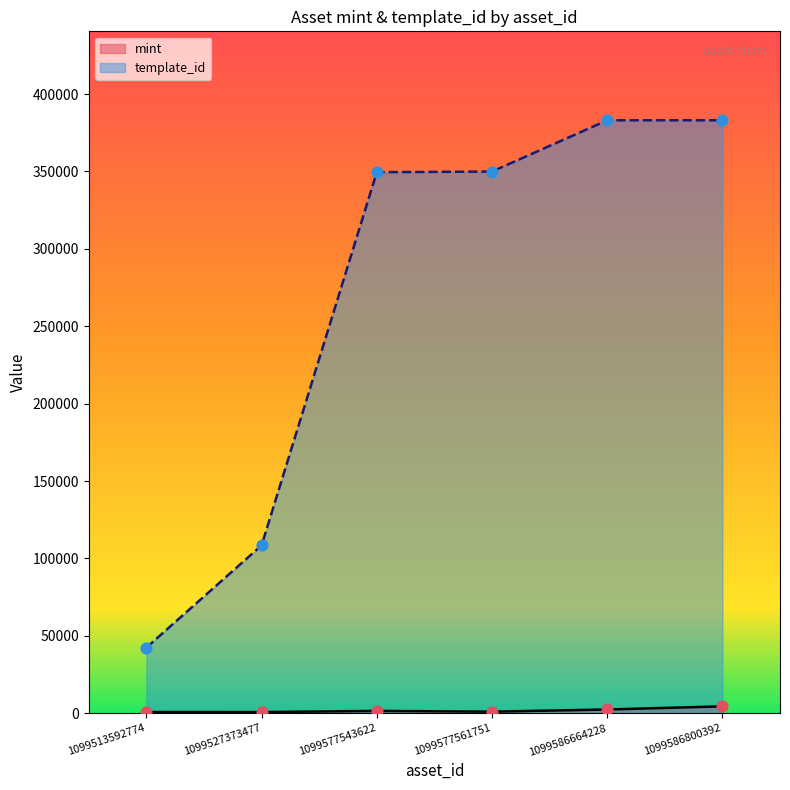

Which series has the largest Y range (max minus min)?

template_id